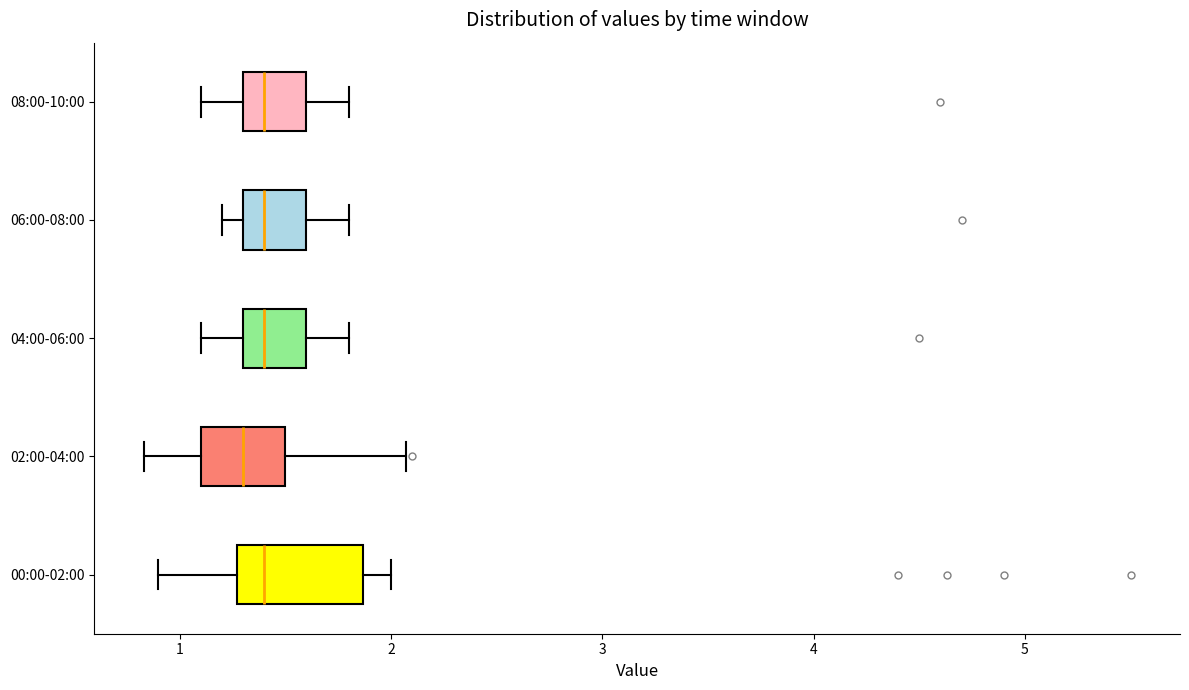

Where is the left edge of the box for 04:00-06:00 on the x-axis? The values are not printed on the chart, so give them approximately, as read against the axis.

1.3